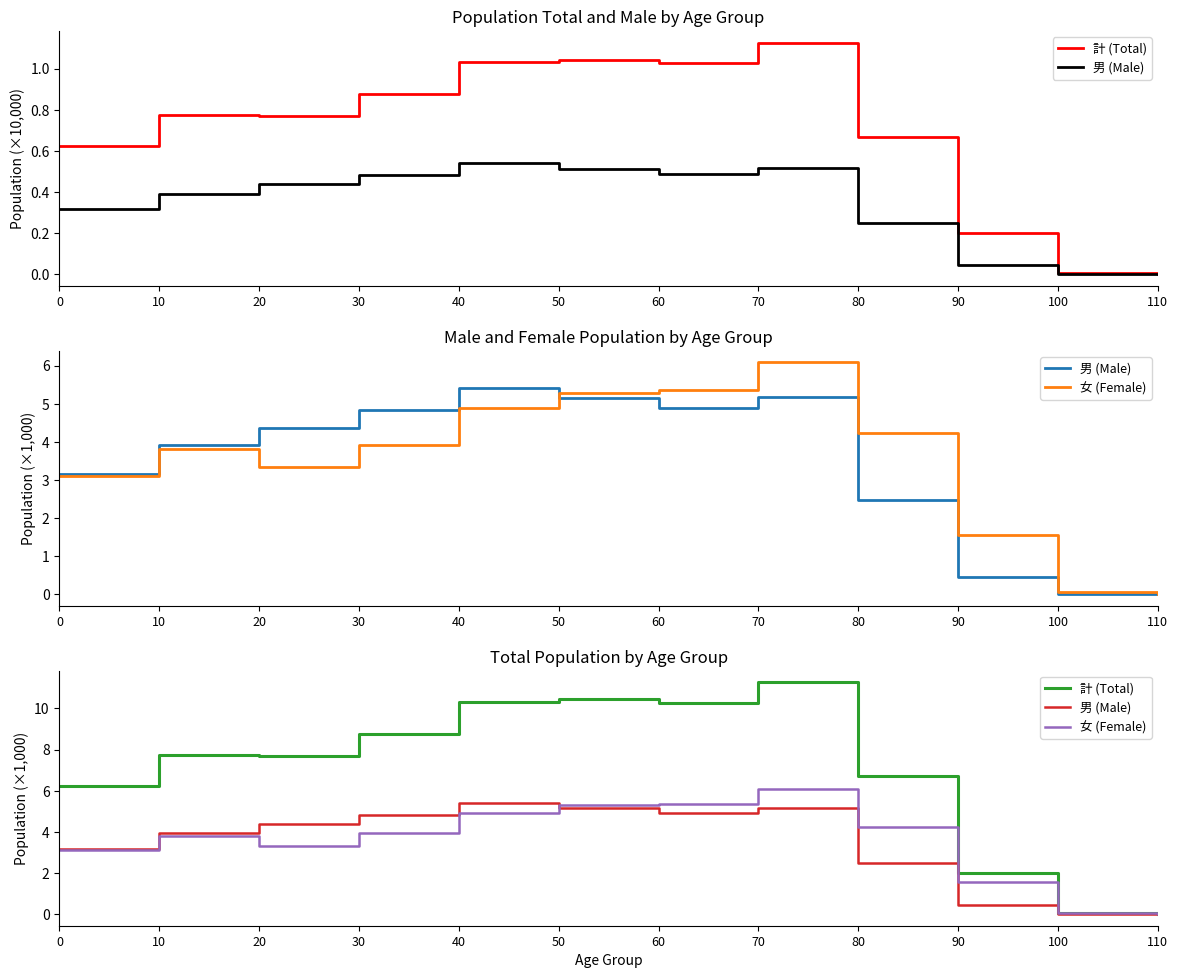

What is the approximate value of 男 (Male) at 80?

2.5